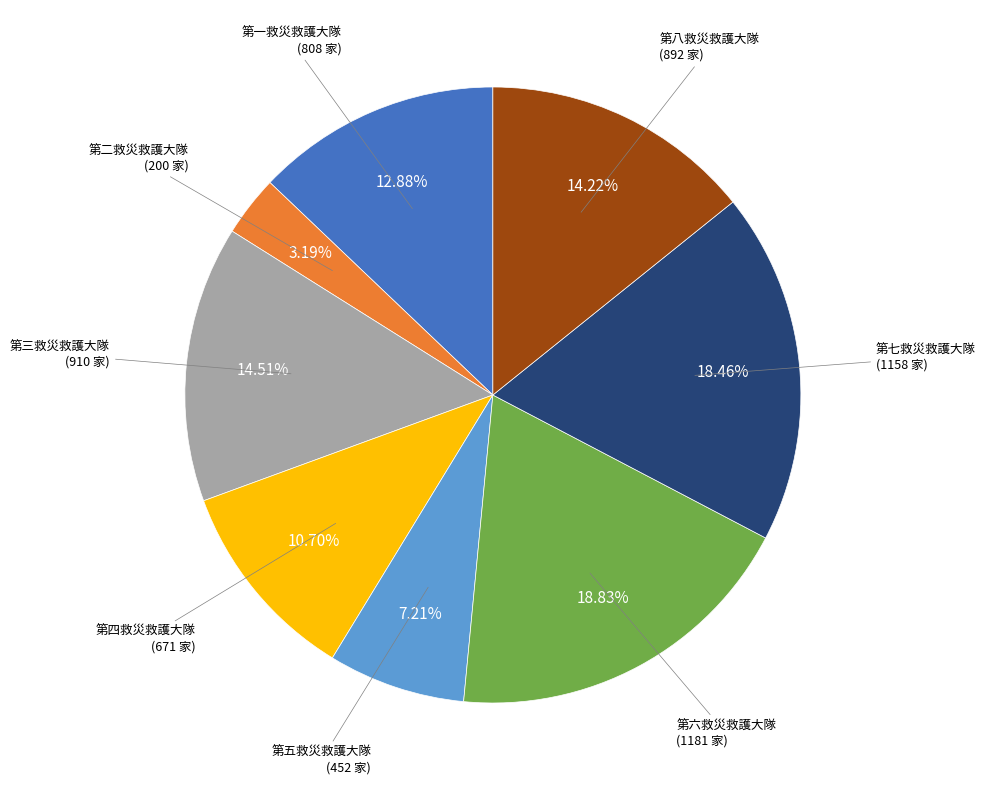

Between 第三救災救護大隊 and 第七救災救護大隊, which is larger?

第七救災救護大隊